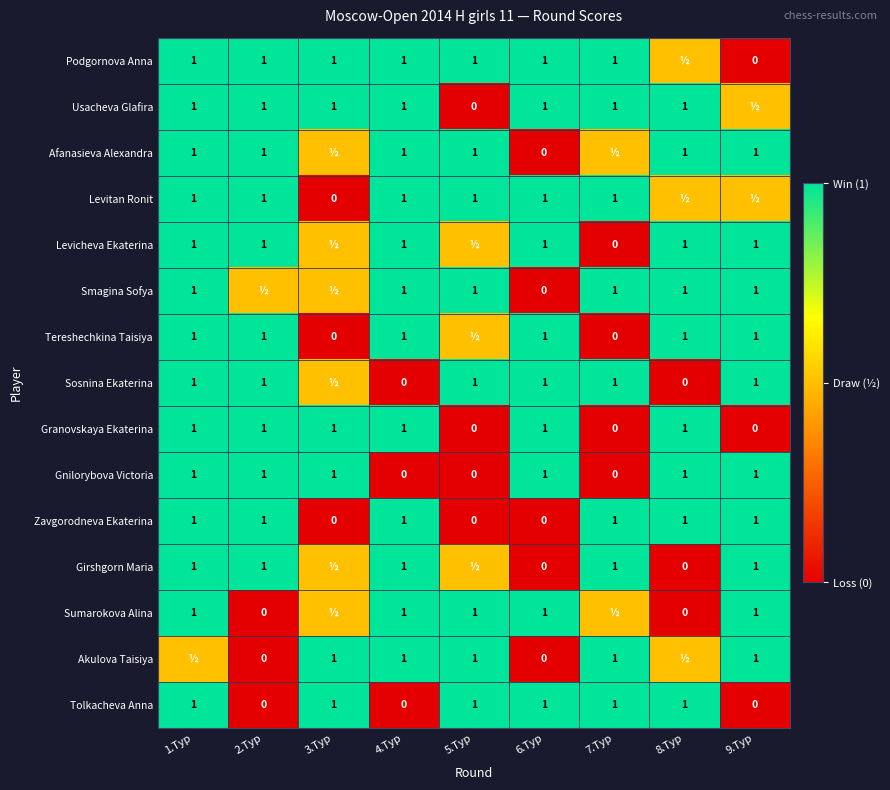

Which category has the lowest value across all series?

9.Тур